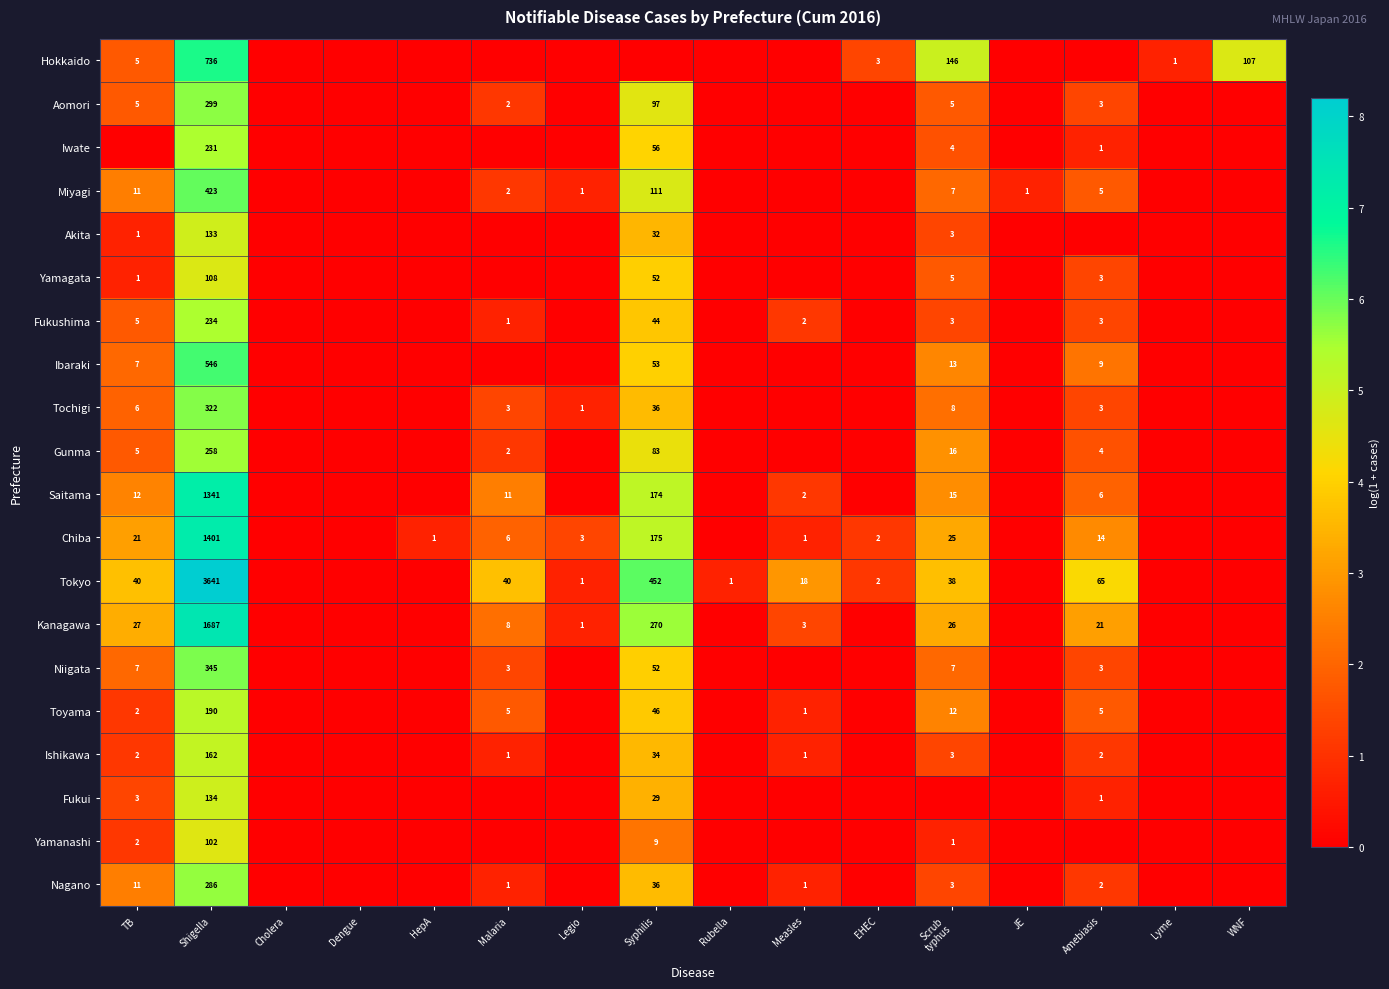

True or false: Iwate has a value of 56 at Syphilis.

True